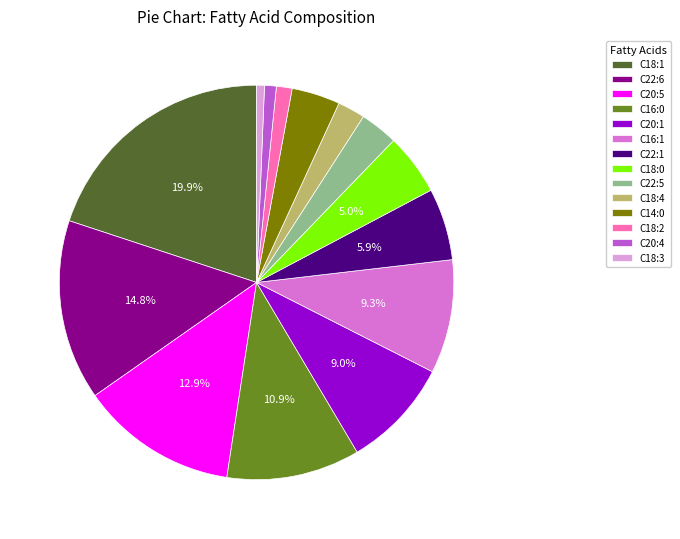

Do C20:1 and C20:5 together represent more than half of the pie?

No